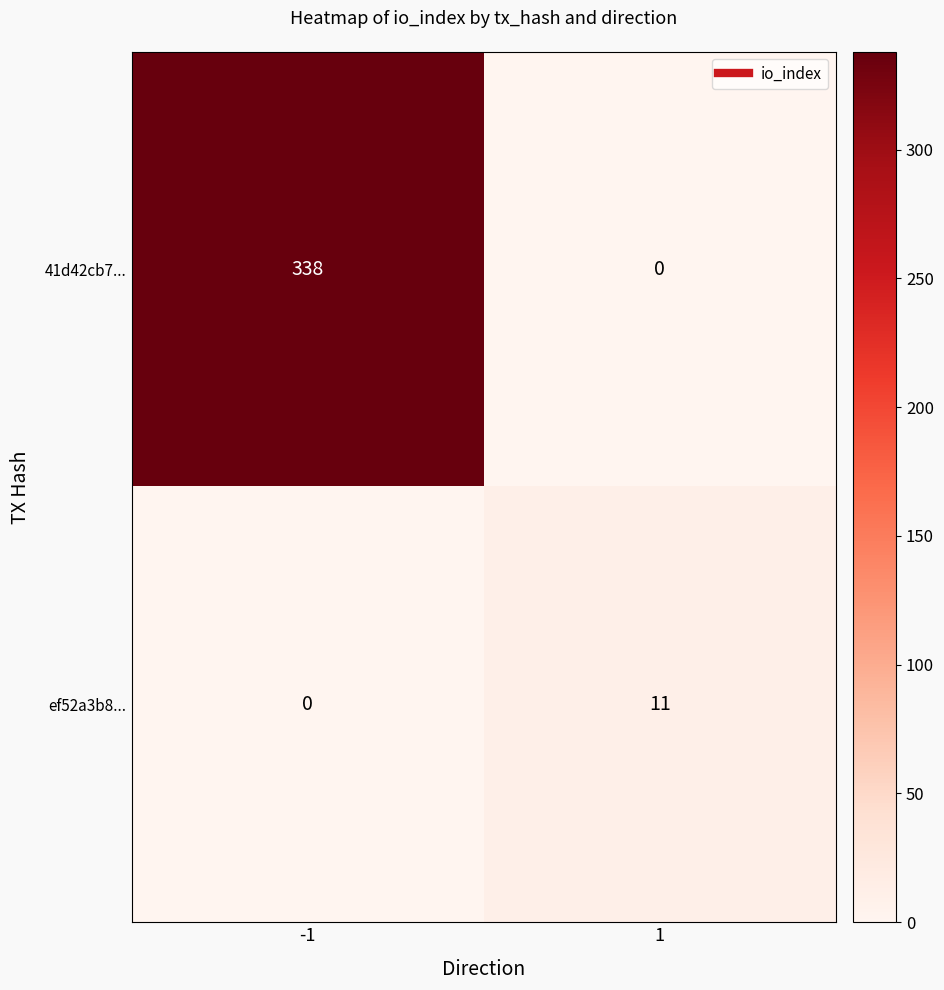

Count the number of data series in this chart.

2